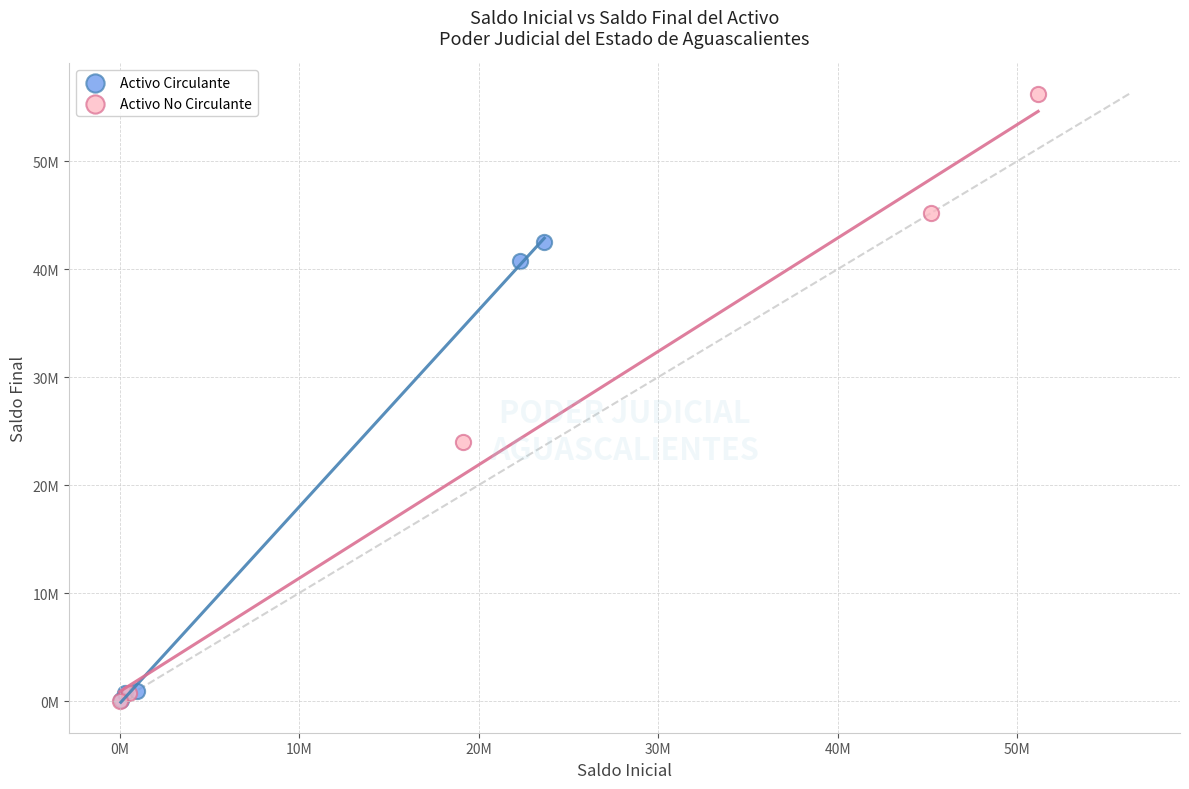

Which series has the widest spread of Y values?

Activo No Circulante